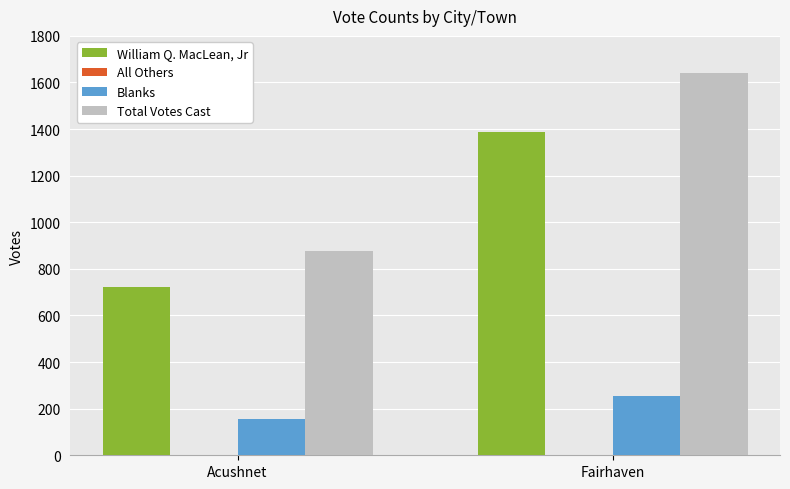

The William Q. MacLean, Jr series shows 1004 at Acushnet. True or false?

False